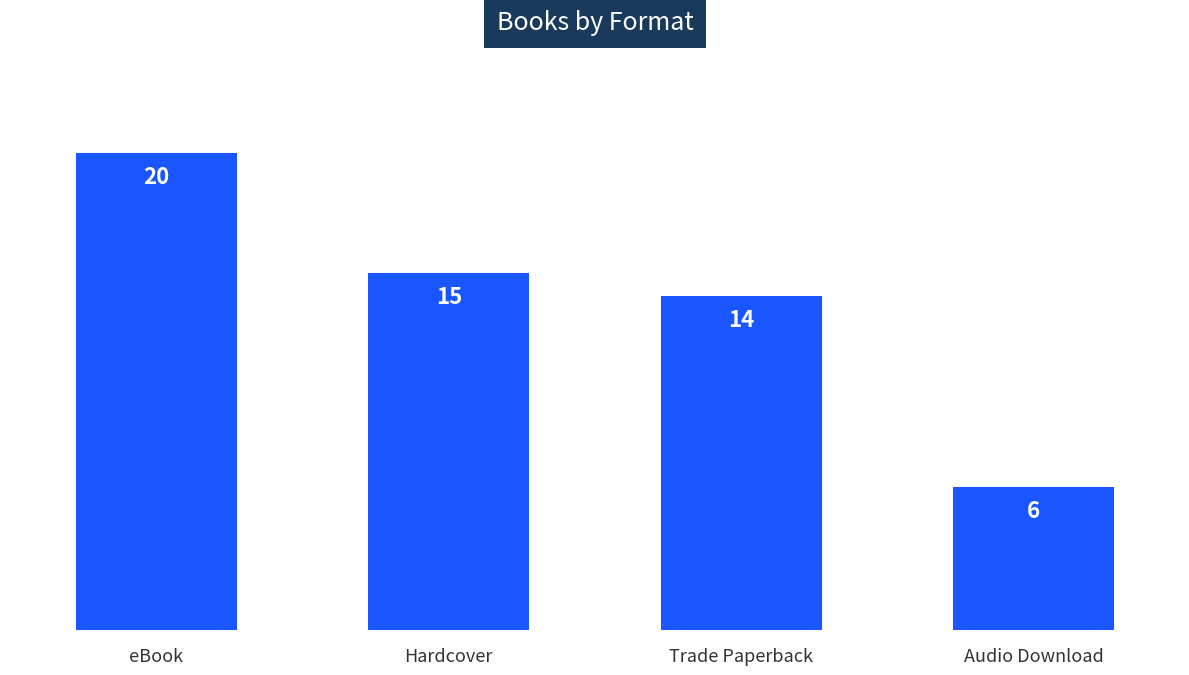

Reading left to right, what are all the values shown in this chart?

eBook=20	Hardcover=15	Trade Paperback=14	Audio Download=6